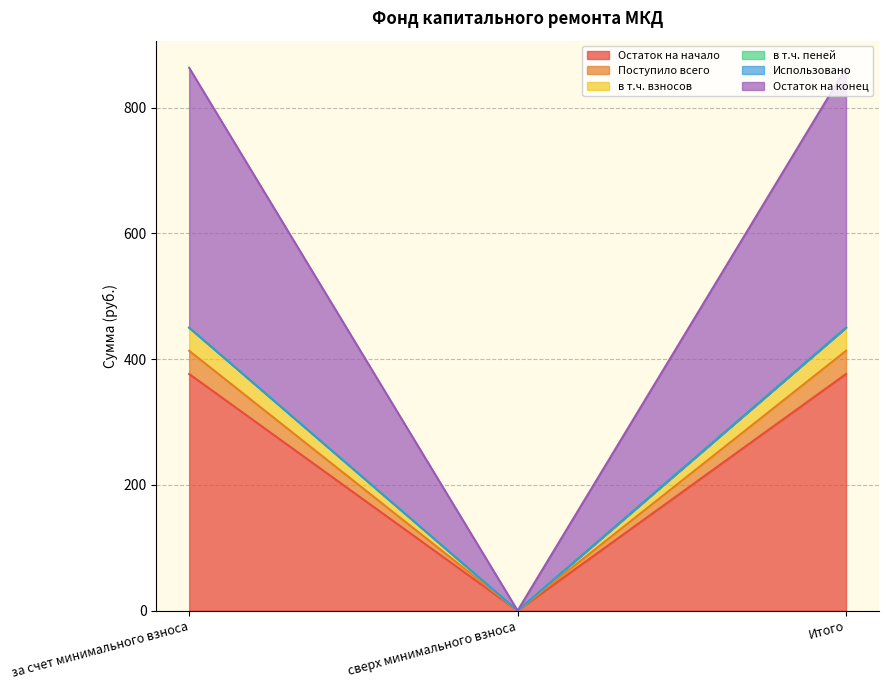

The value of Остаток на начало at за счет минимального взноса is 376.4. True or false?

True